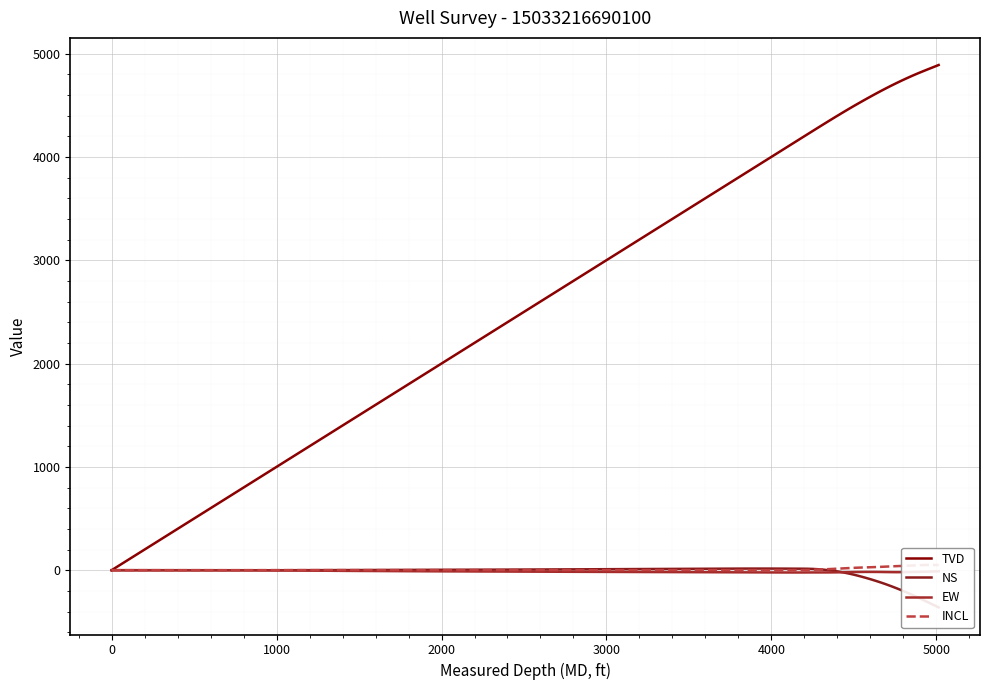

How many lines are shown in the chart?

4